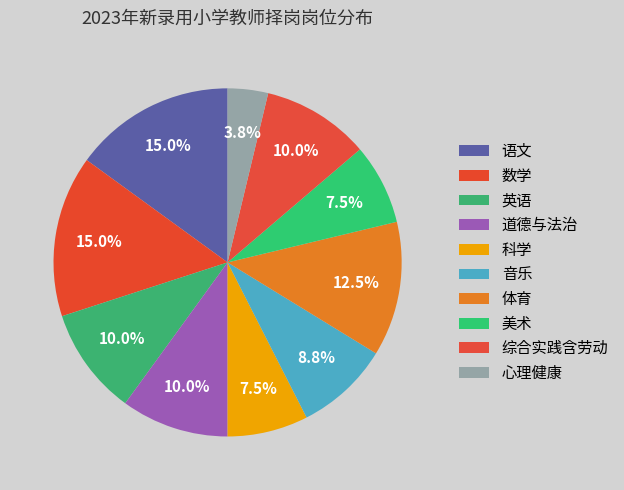

To the nearest percent, what is the combined percentage of 体育 and 心理健康?

16%